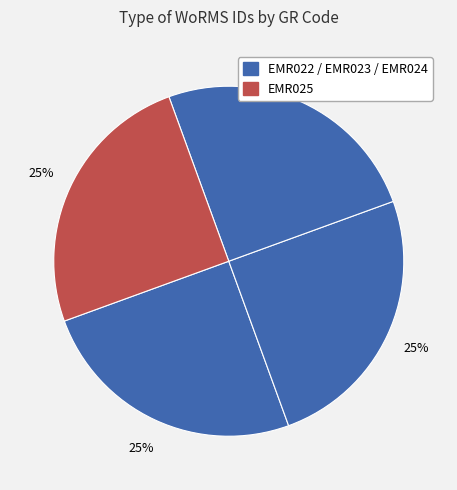

What is the smallest slice in the pie chart?

EMR022